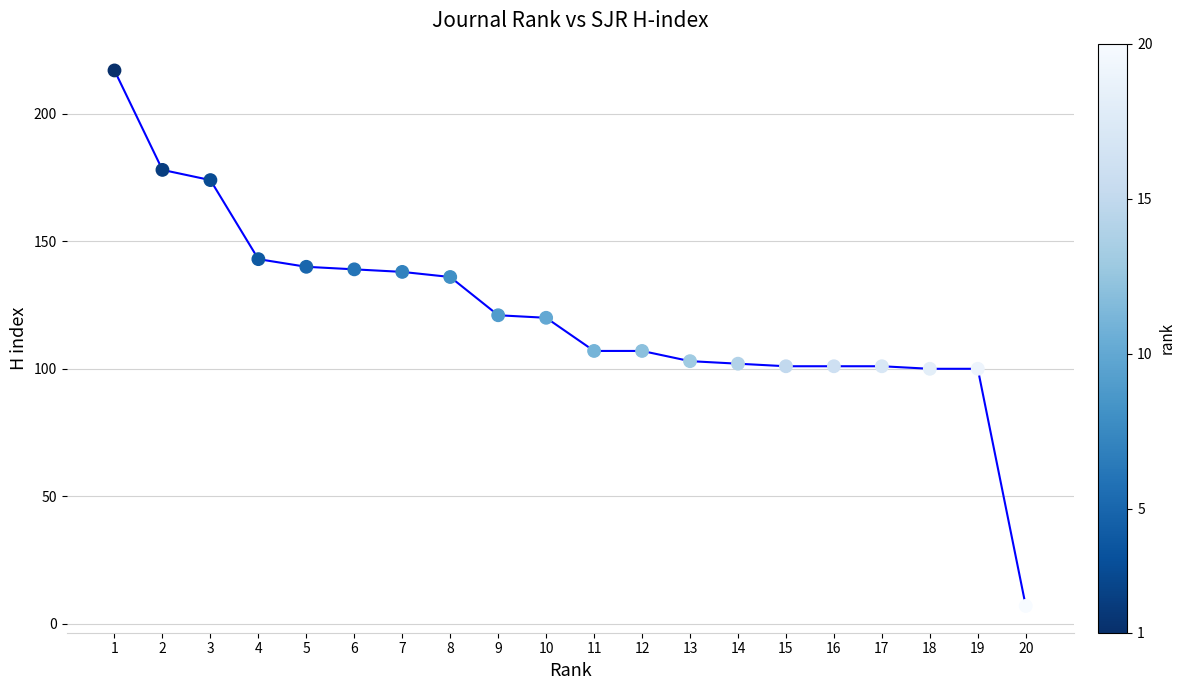

What is the range of Y values (max minus min)?

210